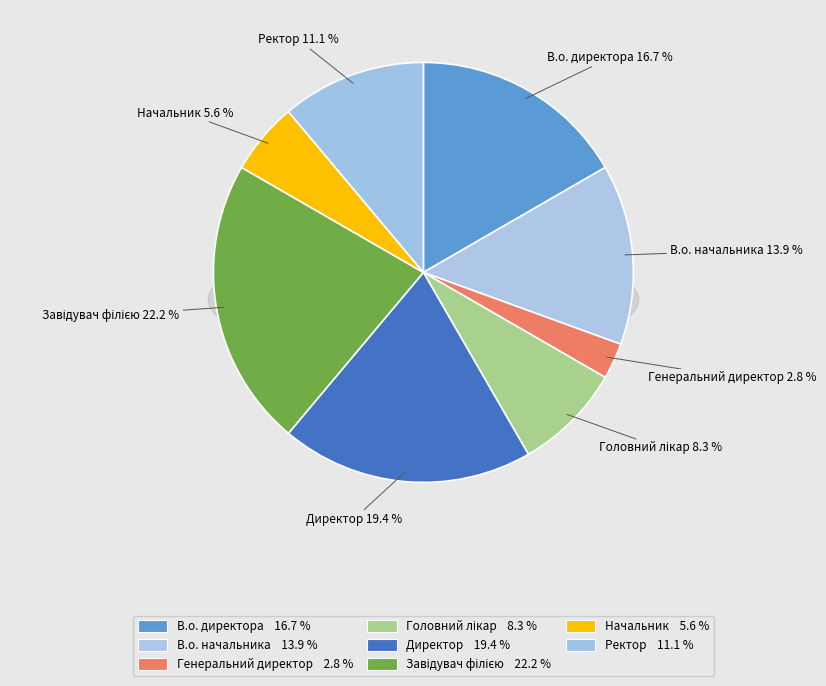

To the nearest percent, what is the difference between the largest and smallest slice percentages?

19%